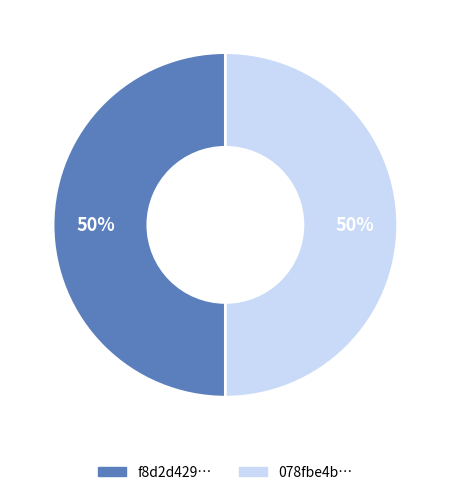

What is the ratio of the value at f8d2d429… to the value at 078fbe4b…?

1.0